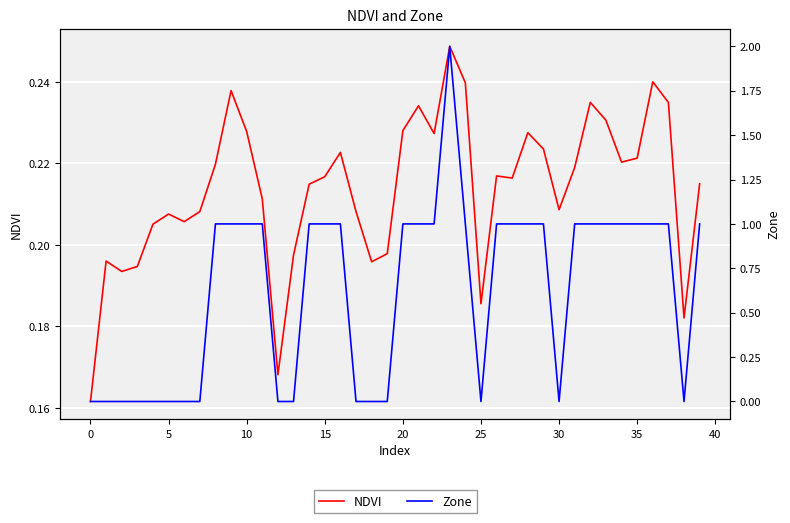

How many times do Zone and NDVI cross each other?

11